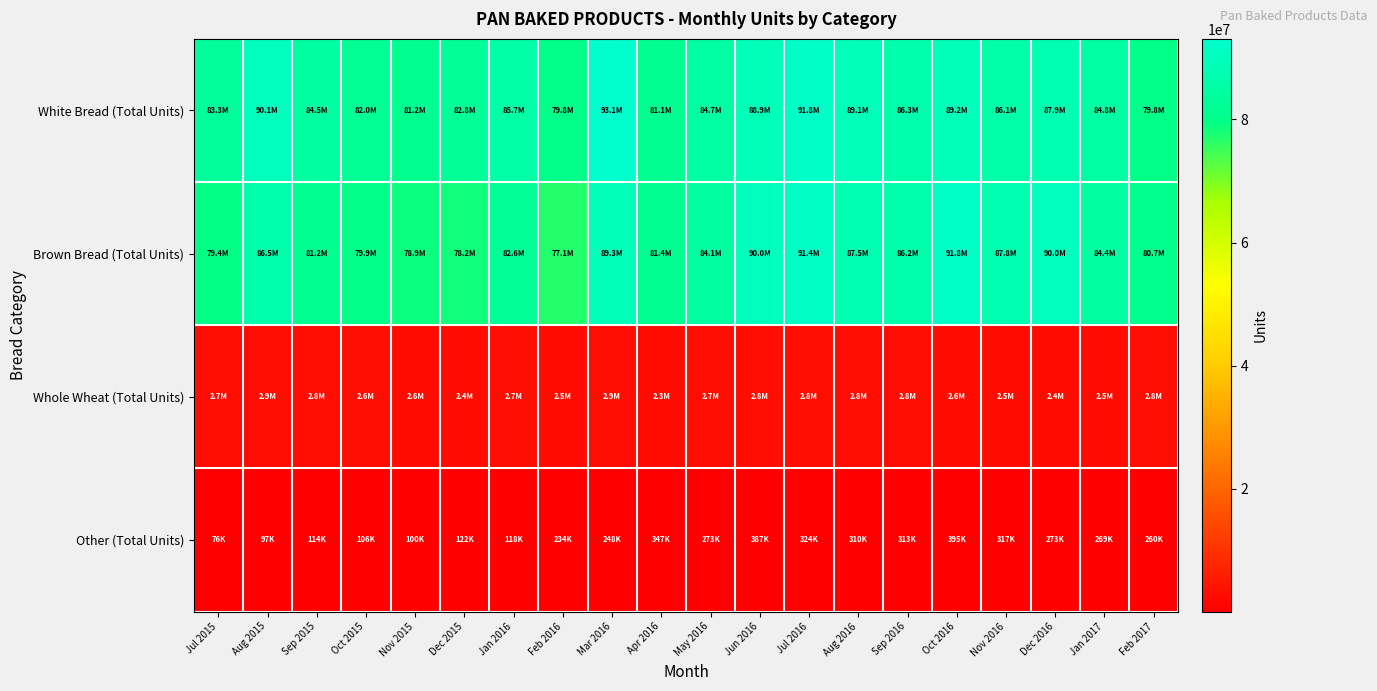

Which series has the largest range (max minus min)?

Brown Bread (Total Units)